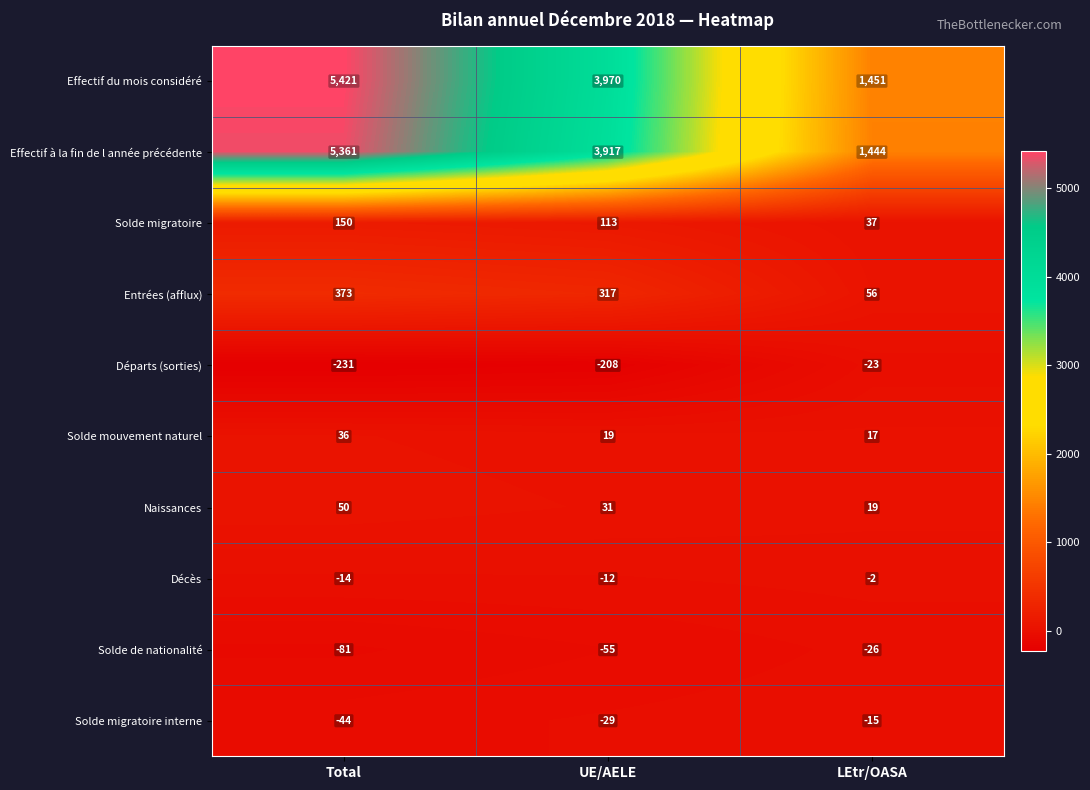

What value does the Départs (sorties) series have at Total, to the nearest 50?

-250